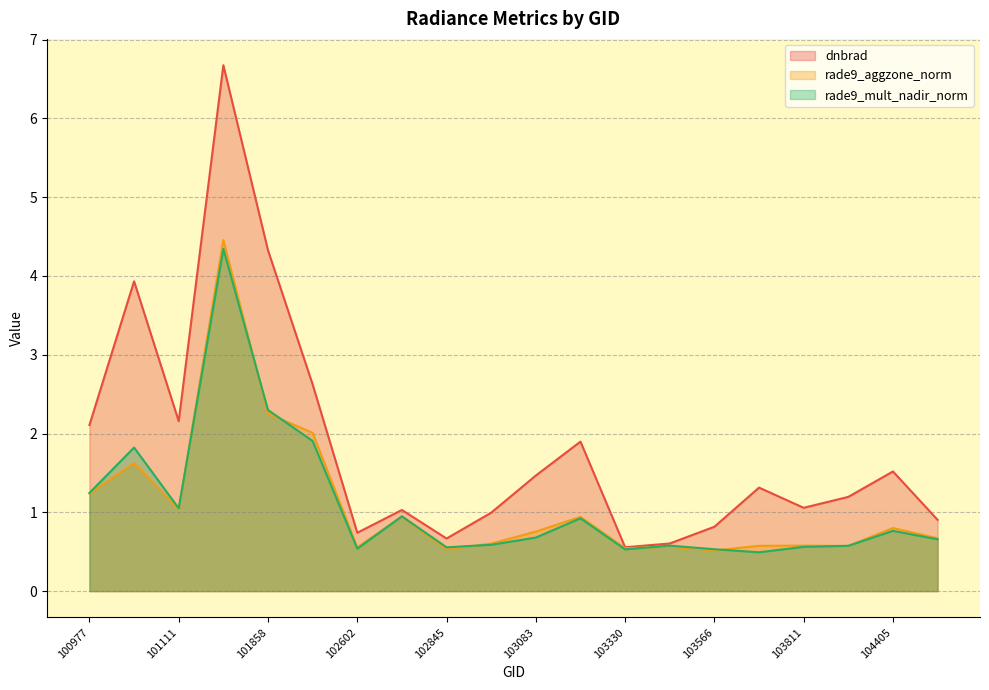

Where is the first local maximum for dnbrad?

101102